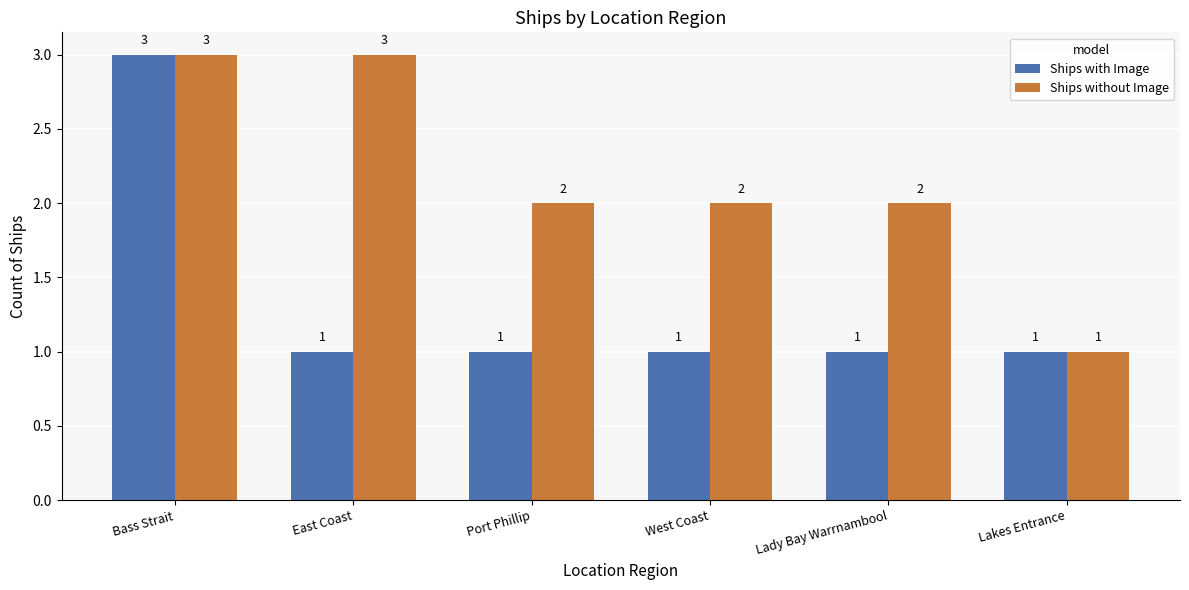

What is the maximum value shown in the chart?

3